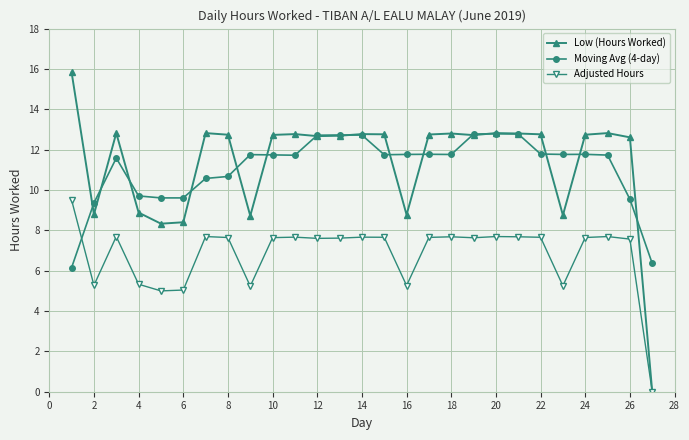

What is the difference between the maximum and second lowest values in the Low (Hours Worked) series?

7.5